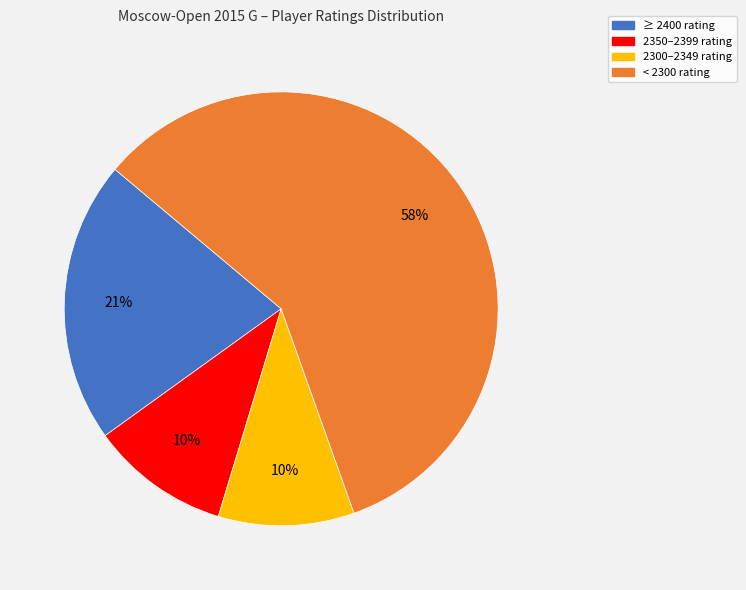

What is the ratio of the value at 2350–2399 rating to the value at ≥ 2400 rating?

0.5